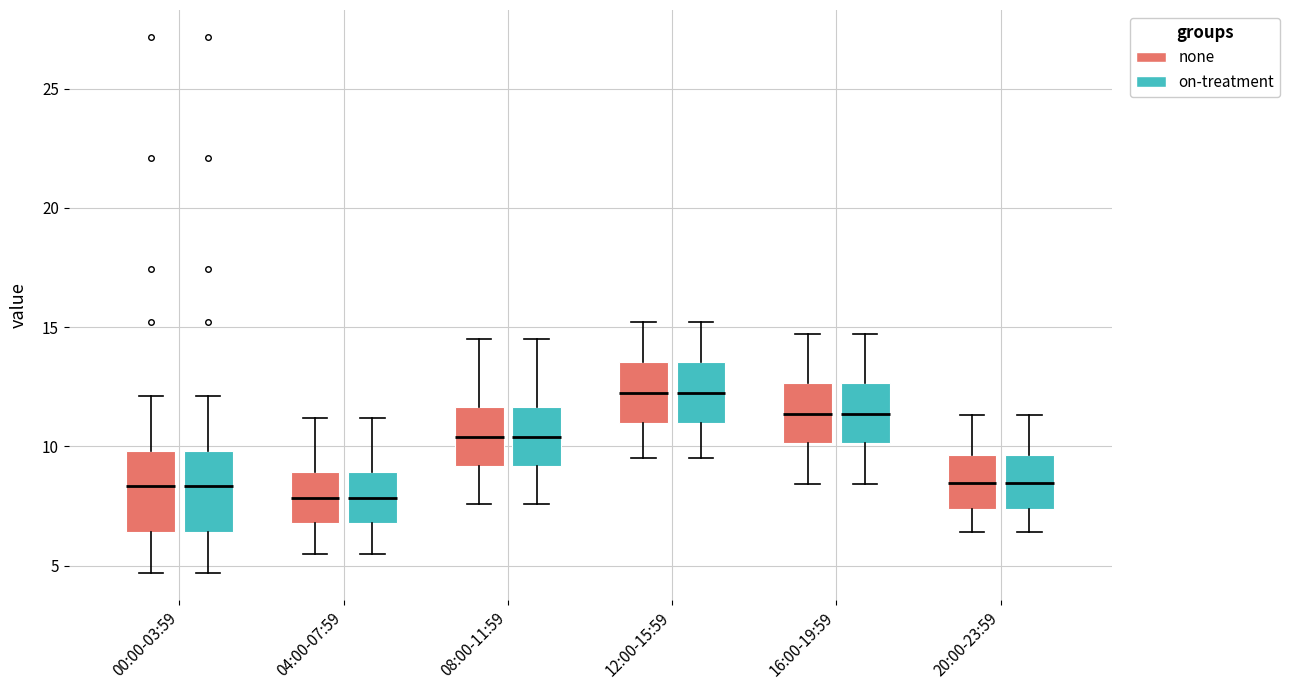

Reading left to right, transcribe this box plot: for each box, give where its median line is, the range the box spans, and where its two whiskers end, as read against the y-axis. The values are not printed on the chart, so give them approximately, as read against the axis.

00:00-03:59 (none): median 8.5, box 6.5 to 10.0, whiskers 4.5 to 12.0
00:00-03:59 (on-treatment): median 8.5, box 6.5 to 10.0, whiskers 4.5 to 12.0
04:00-07:59 (none): median 8.0, box 7.0 to 9.0, whiskers 5.5 to 11.0
04:00-07:59 (on-treatment): median 8.0, box 7.0 to 9.0, whiskers 5.5 to 11.0
08:00-11:59 (none): median 10.5, box 9.0 to 11.5, whiskers 7.5 to 14.5
08:00-11:59 (on-treatment): median 10.5, box 9.0 to 11.5, whiskers 7.5 to 14.5
12:00-15:59 (none): median 12.5, box 11.0 to 13.5, whiskers 9.5 to 15.0
12:00-15:59 (on-treatment): median 12.5, box 11.0 to 13.5, whiskers 9.5 to 15.0
16:00-19:59 (none): median 11.5, box 10.0 to 12.5, whiskers 8.5 to 14.5
16:00-19:59 (on-treatment): median 11.5, box 10.0 to 12.5, whiskers 8.5 to 14.5
20:00-23:59 (none): median 8.5, box 7.5 to 9.5, whiskers 6.5 to 11.5
20:00-23:59 (on-treatment): median 8.5, box 7.5 to 9.5, whiskers 6.5 to 11.5